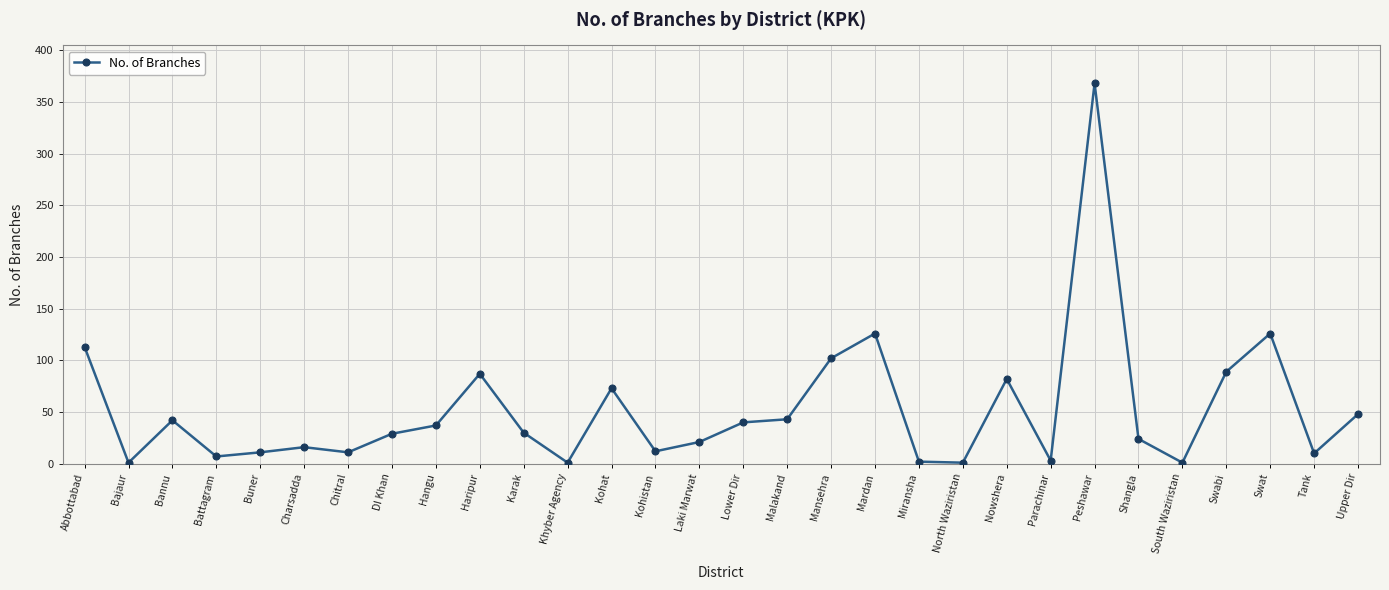

True or false: the data shows 102 at Mansehra.

True